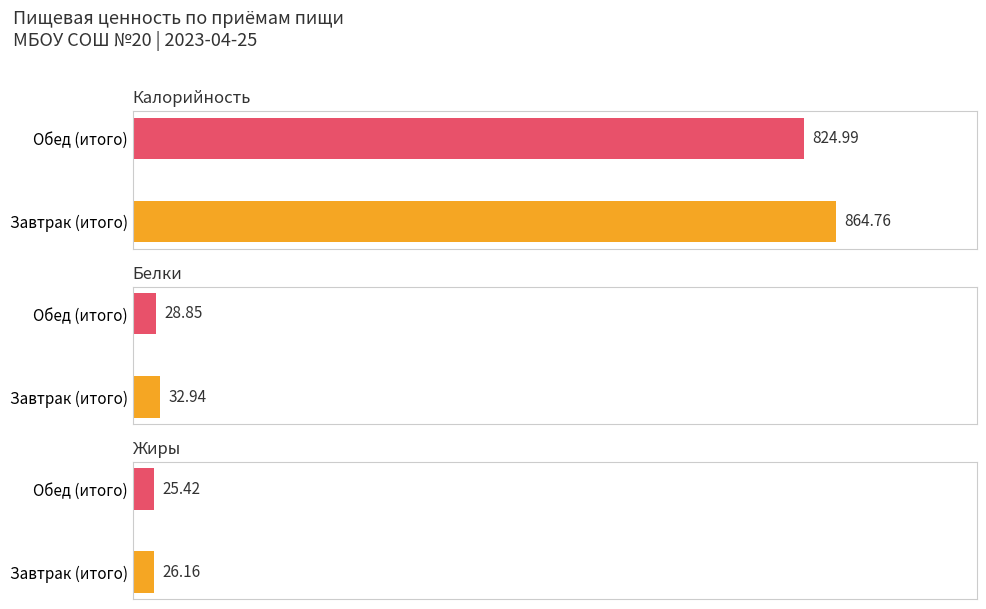

The value of Белки at Обед (итого) is 19.7. True or false?

False